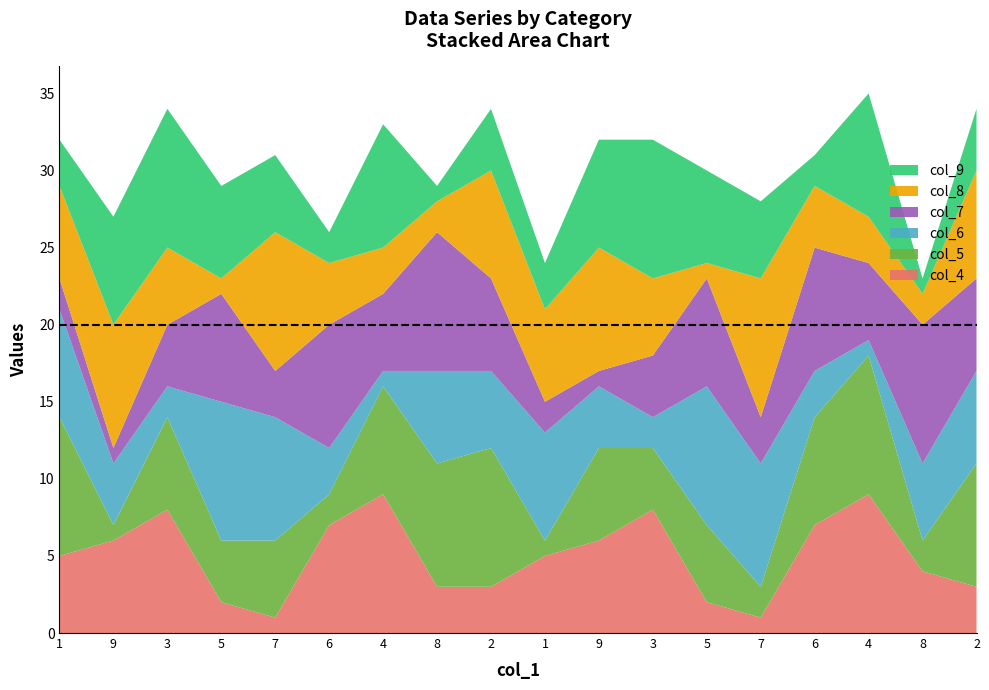

Reading left to right, transcribe all the data shown in this chart.

col_4: 1=5	9=6	3=8	5=2	7=1	6=7	4=9	8=3	2=3	1=5	9=6	3=8	5=2	7=1	6=7	4=9	8=4	2=3
col_5: 1=9	9=1	3=6	5=4	7=5	6=2	4=7	8=8	2=9	1=1	9=6	3=4	5=5	7=2	6=7	4=9	8=2	2=8
col_6: 1=7	9=4	3=2	5=9	7=8	6=3	4=1	8=6	2=5	1=7	9=4	3=2	5=9	7=8	6=3	4=1	8=5	2=6
col_7: 1=2	9=1	3=4	5=7	7=3	6=8	4=5	8=9	2=6	1=2	9=1	3=4	5=7	7=3	6=8	4=5	8=9	2=6
col_8: 1=6	9=8	3=5	5=1	7=9	6=4	4=3	8=2	2=7	1=6	9=8	3=5	5=1	7=9	6=4	4=3	8=2	2=7
col_9: 1=3	9=7	3=9	5=6	7=5	6=2	4=8	8=1	2=4	1=3	9=7	3=9	5=6	7=5	6=2	4=8	8=1	2=4